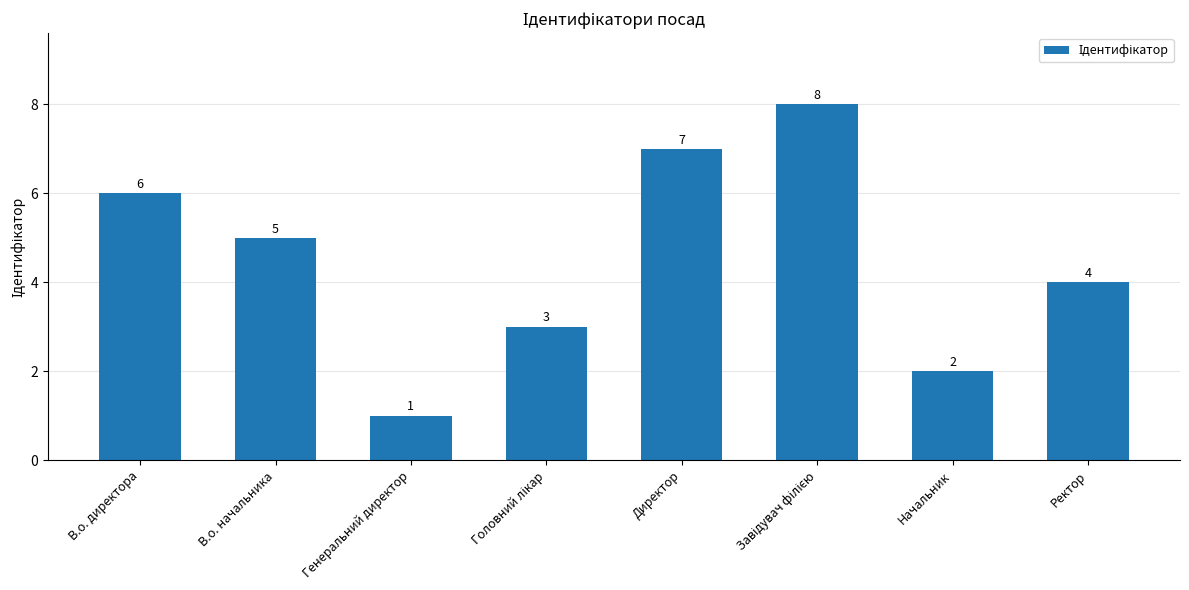

Count the values in the range 3 to 7.

5